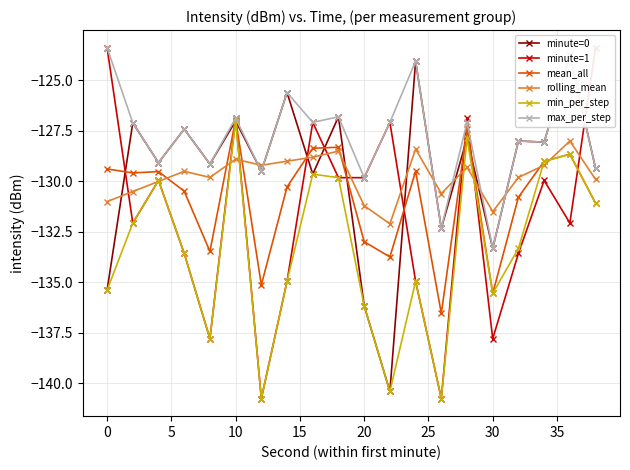

What is the maximum value for minute=0?

-123.7